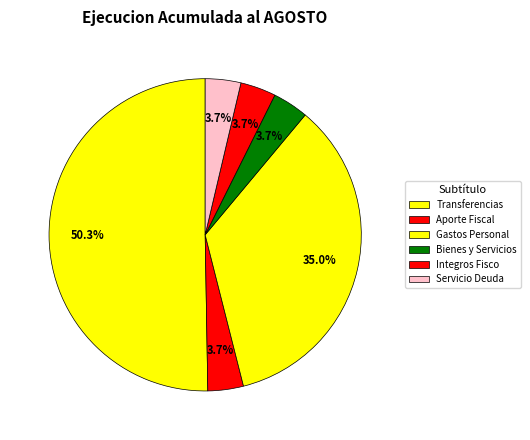

Count the number of slices in the pie.

6